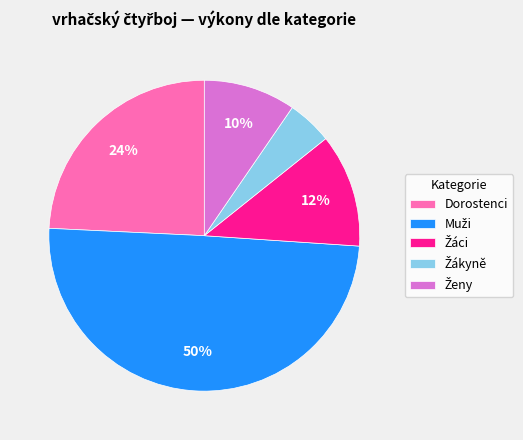

Does Dorostenci represent more than half of the total?

No